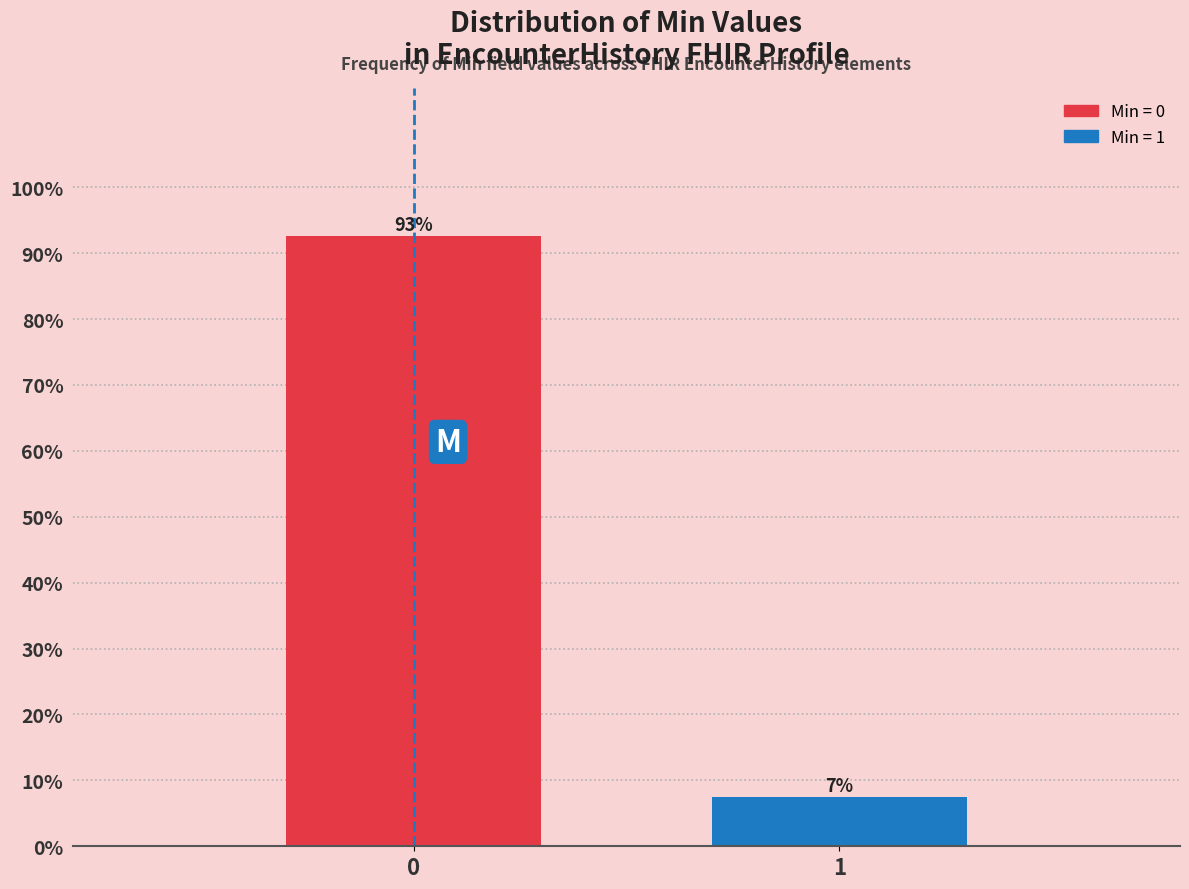

Read the value at 1.

7.4